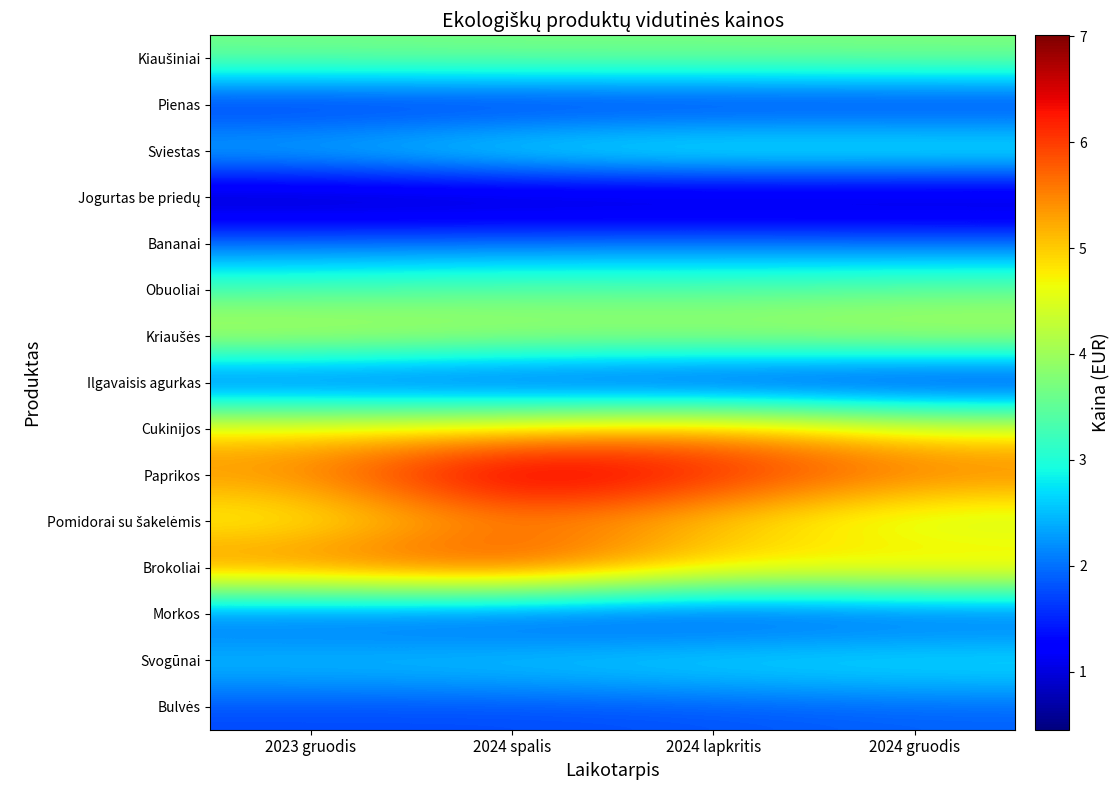

Which label corresponds to the smallest value in the chart?

2023 gruodis